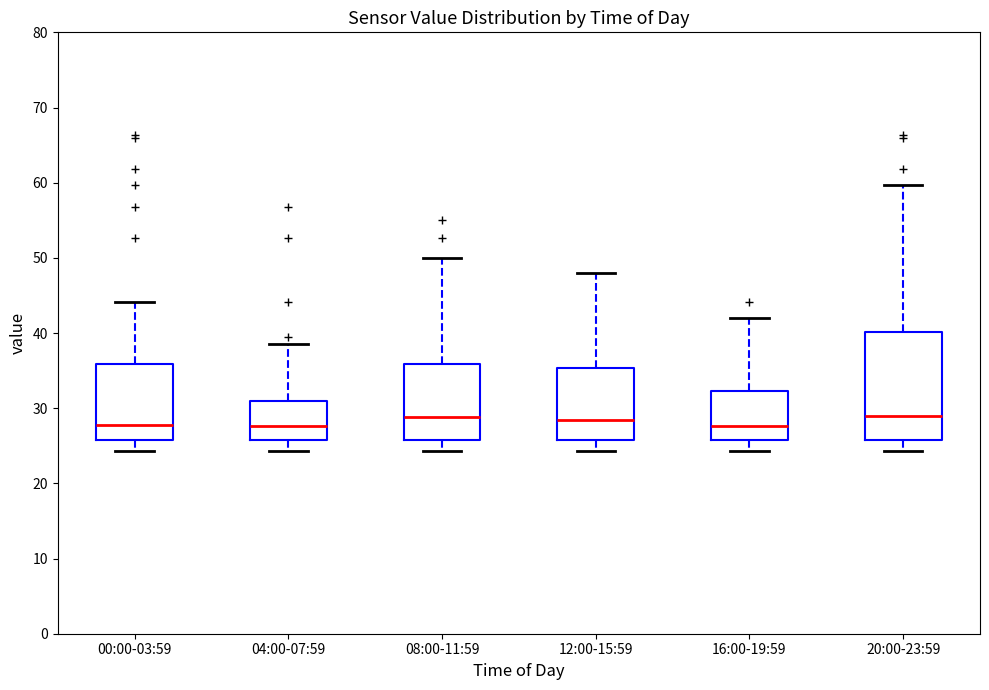

Comparing the boxes themselves (not the whiskers), which one is the tallest?

20:00-23:59